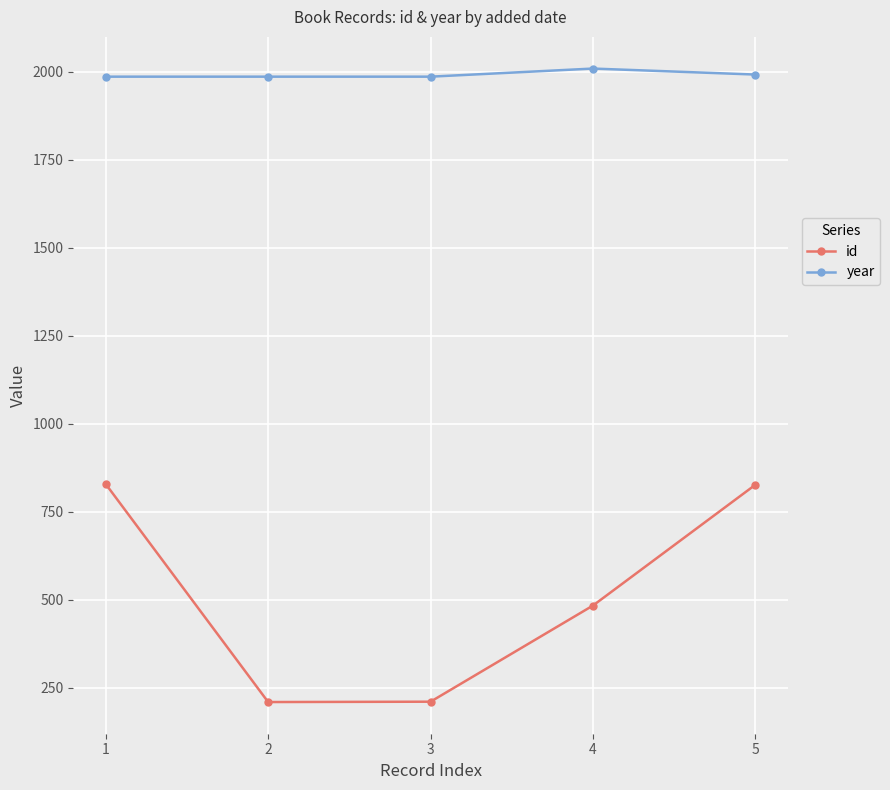

What is the sum of the id values at 4 and 2?

694